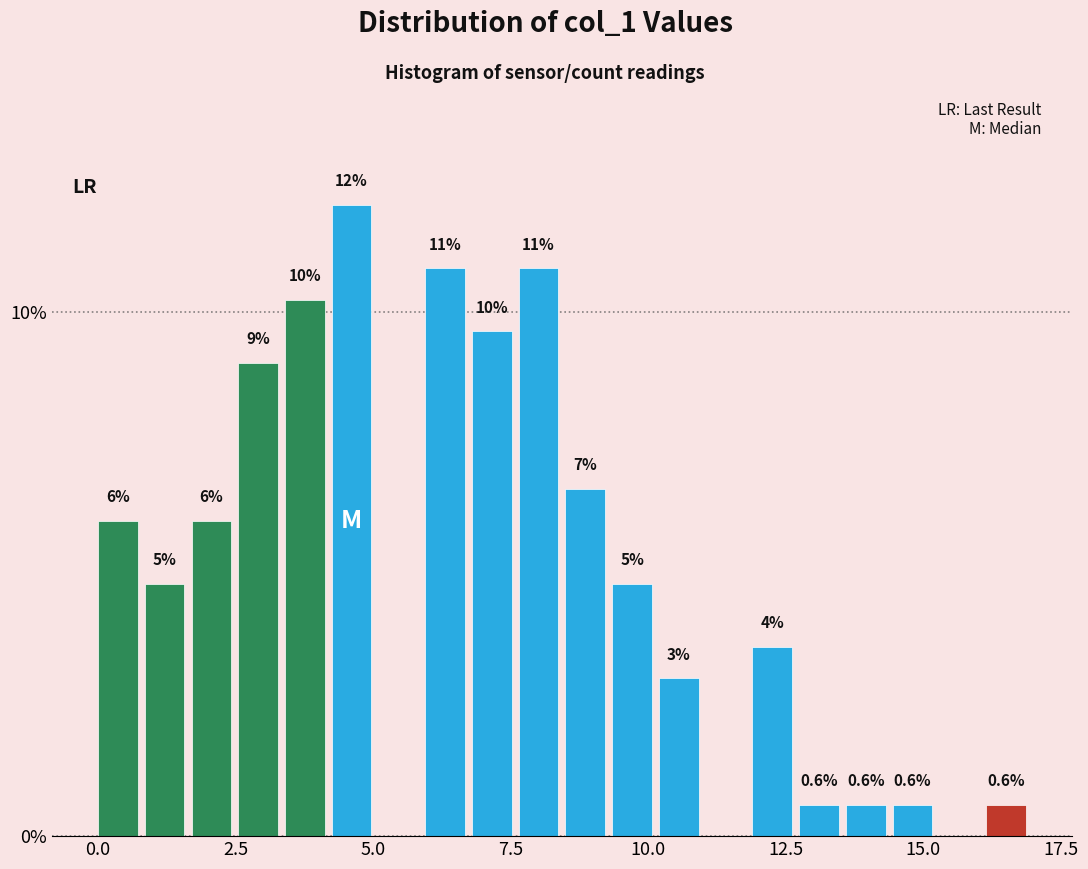

Around what value on the x-axis is the tallest bar? Give the approximate position of its centre, as read against the axis.

4.5